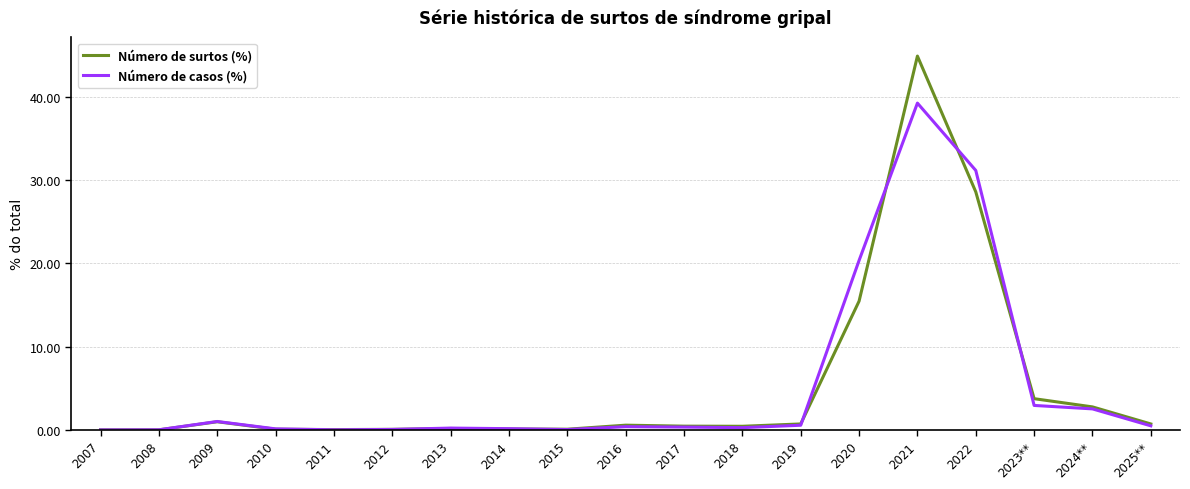

What position from the left is 2023**?

17